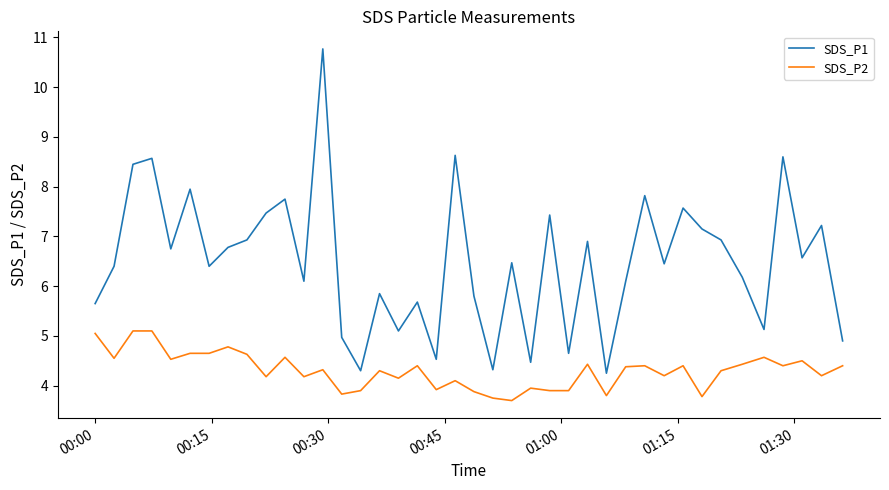

What are all the series names shown in the legend?

SDS_P1, SDS_P2